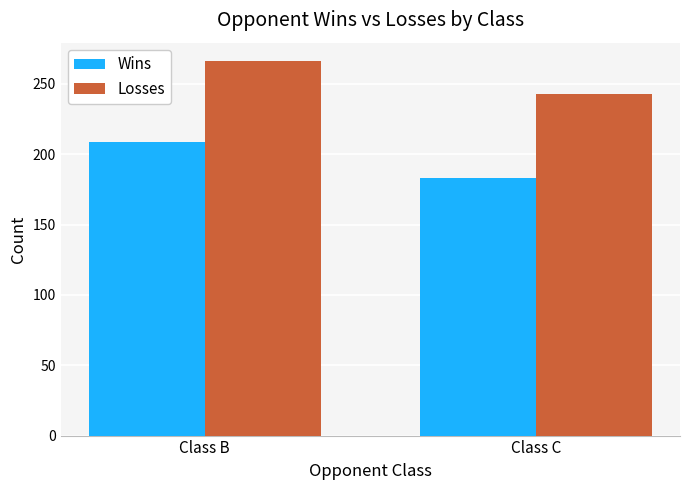

The Losses series shows 243 at Class C. True or false?

True